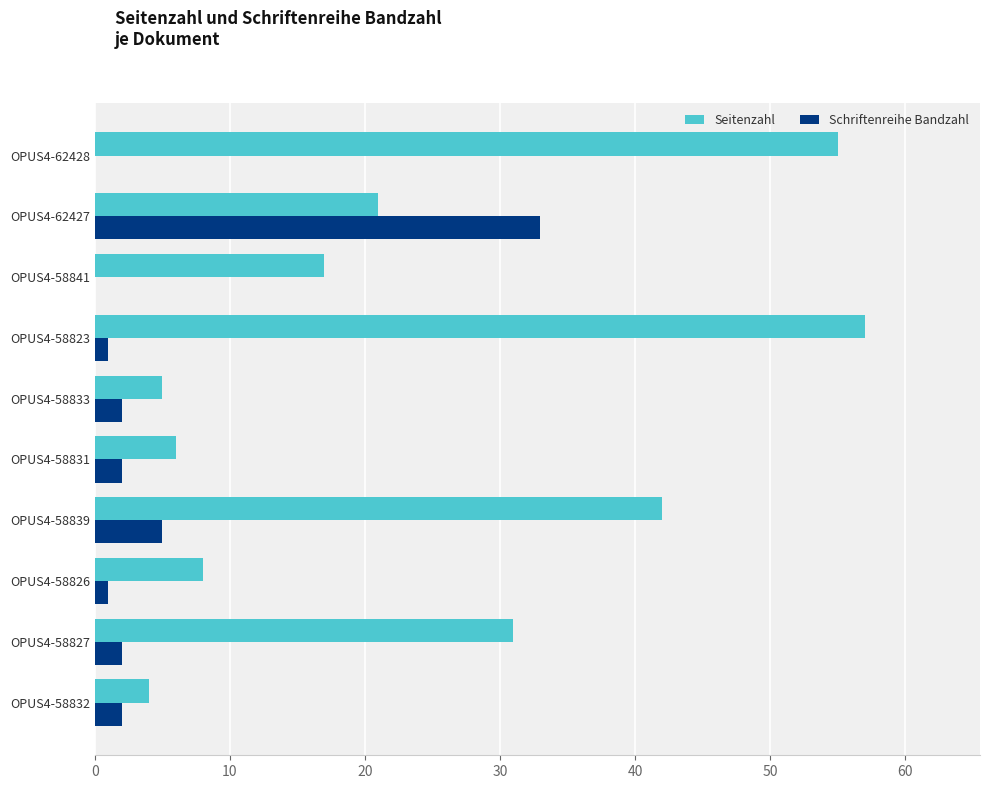

What is the average value of the Schriftenreihe Bandzahl series?

5